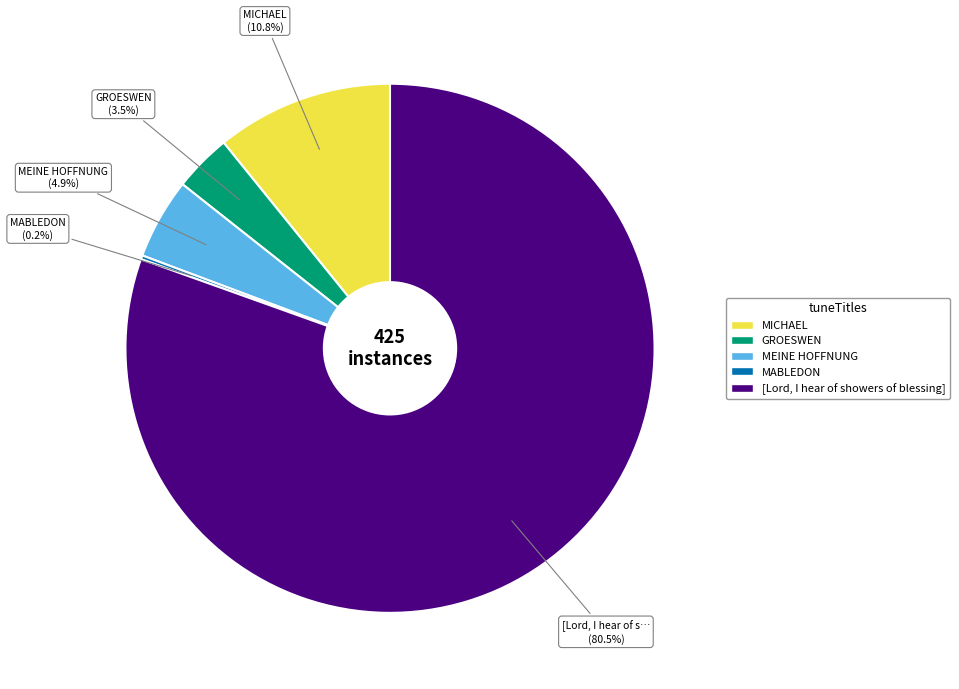

Does MICHAEL account for over 50% of the chart?

No